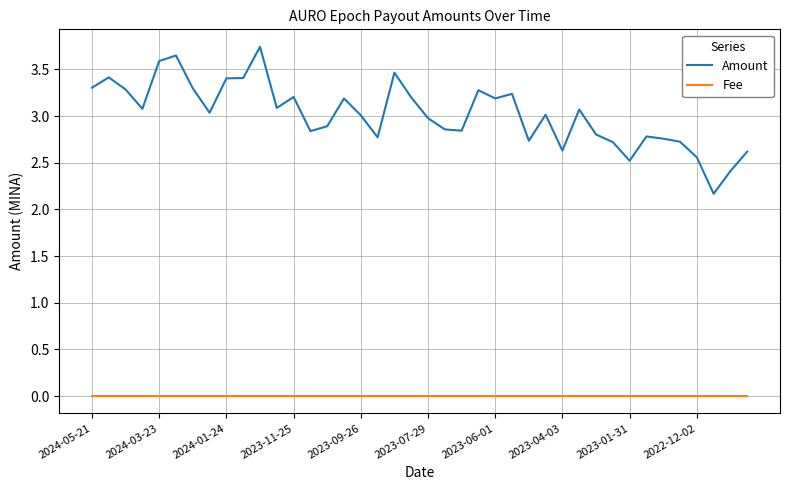

Which series has the widest spread of values?

Amount